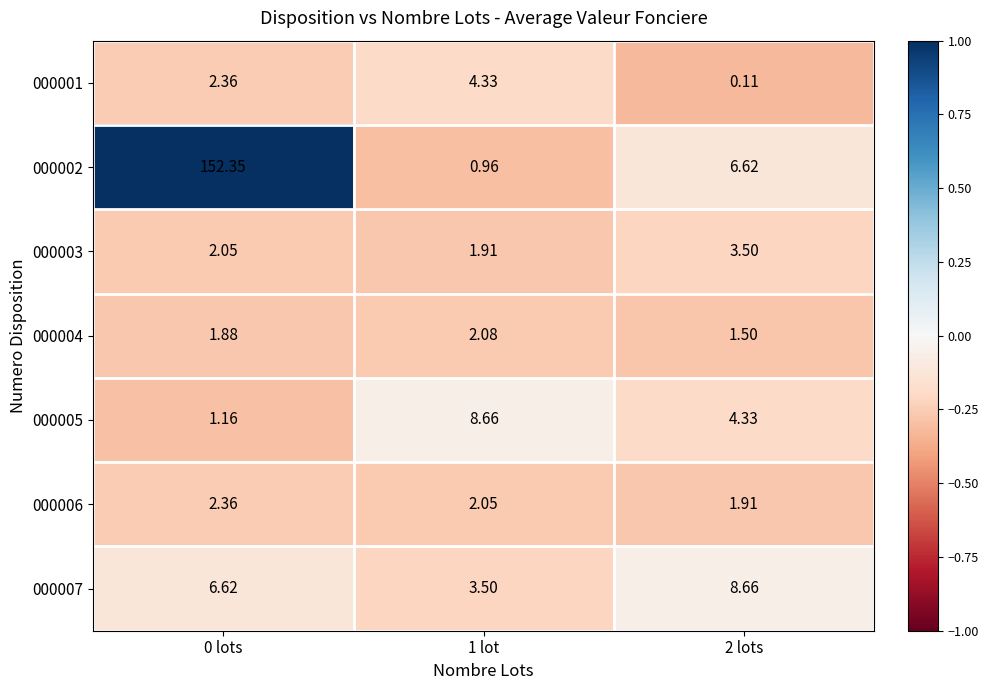

Which series has the widest spread of values?

000002